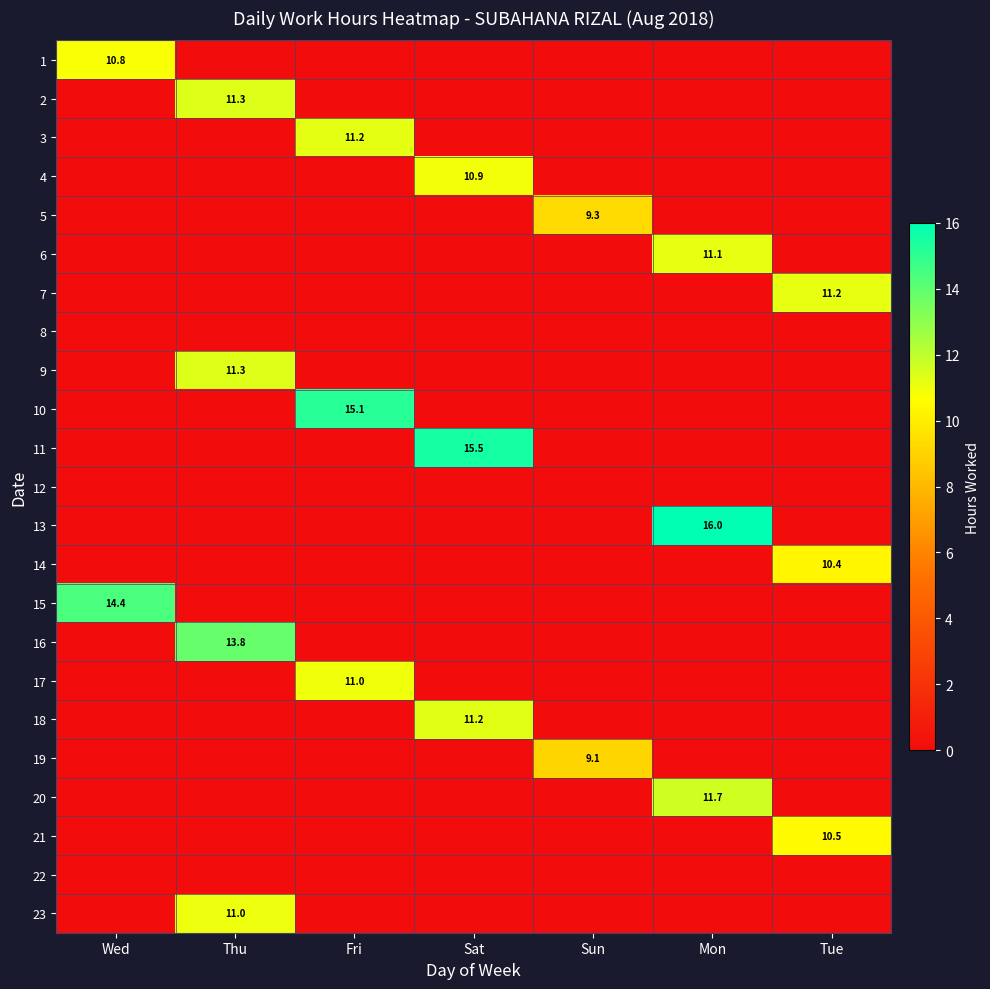

What is the total value across all series at Sun?

18.4